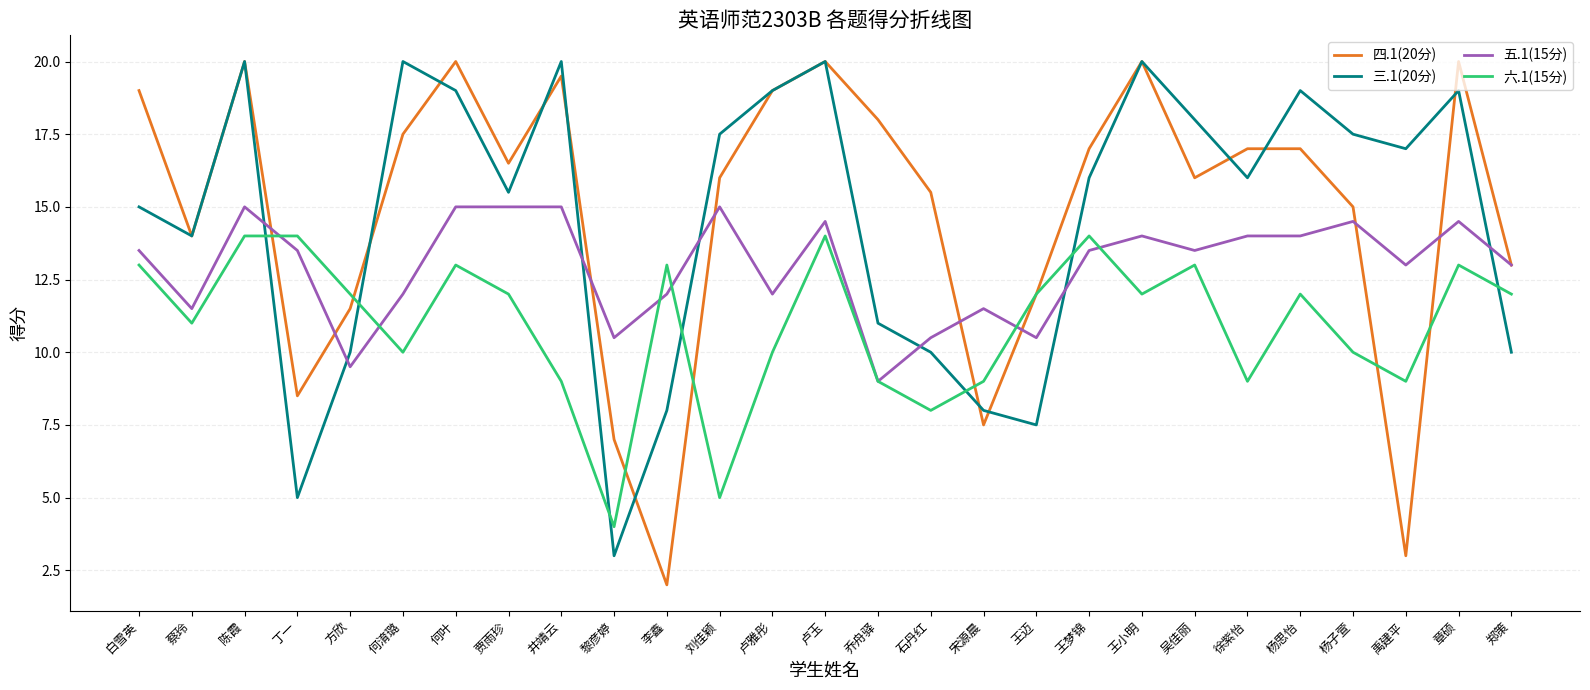

What are all the series names shown in the legend?

四.1(20分), 三.1(20分), 五.1(15分), 六.1(15分)